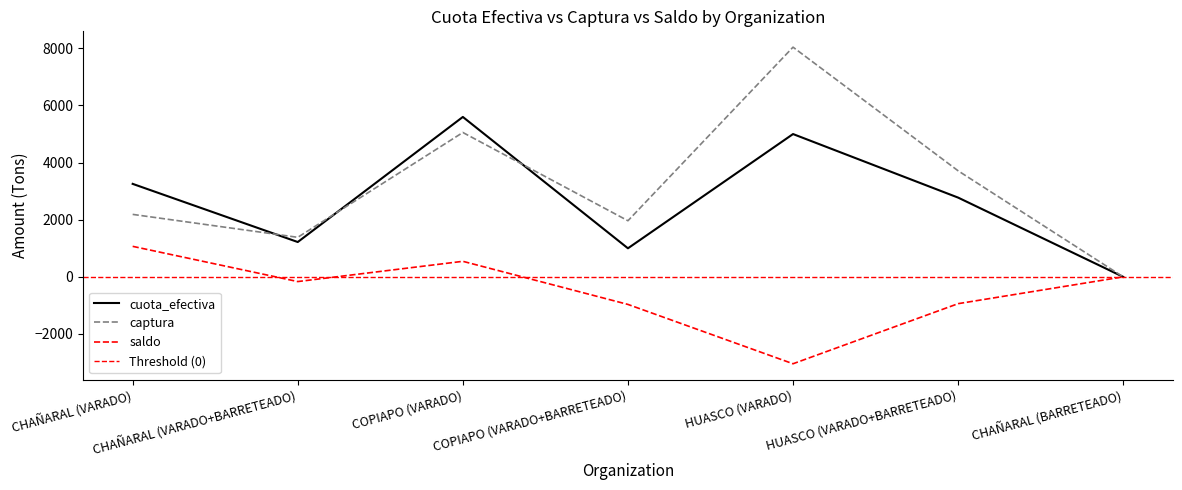

In captura, how many points are lower than both neighbors (excluding endpoints)?

2